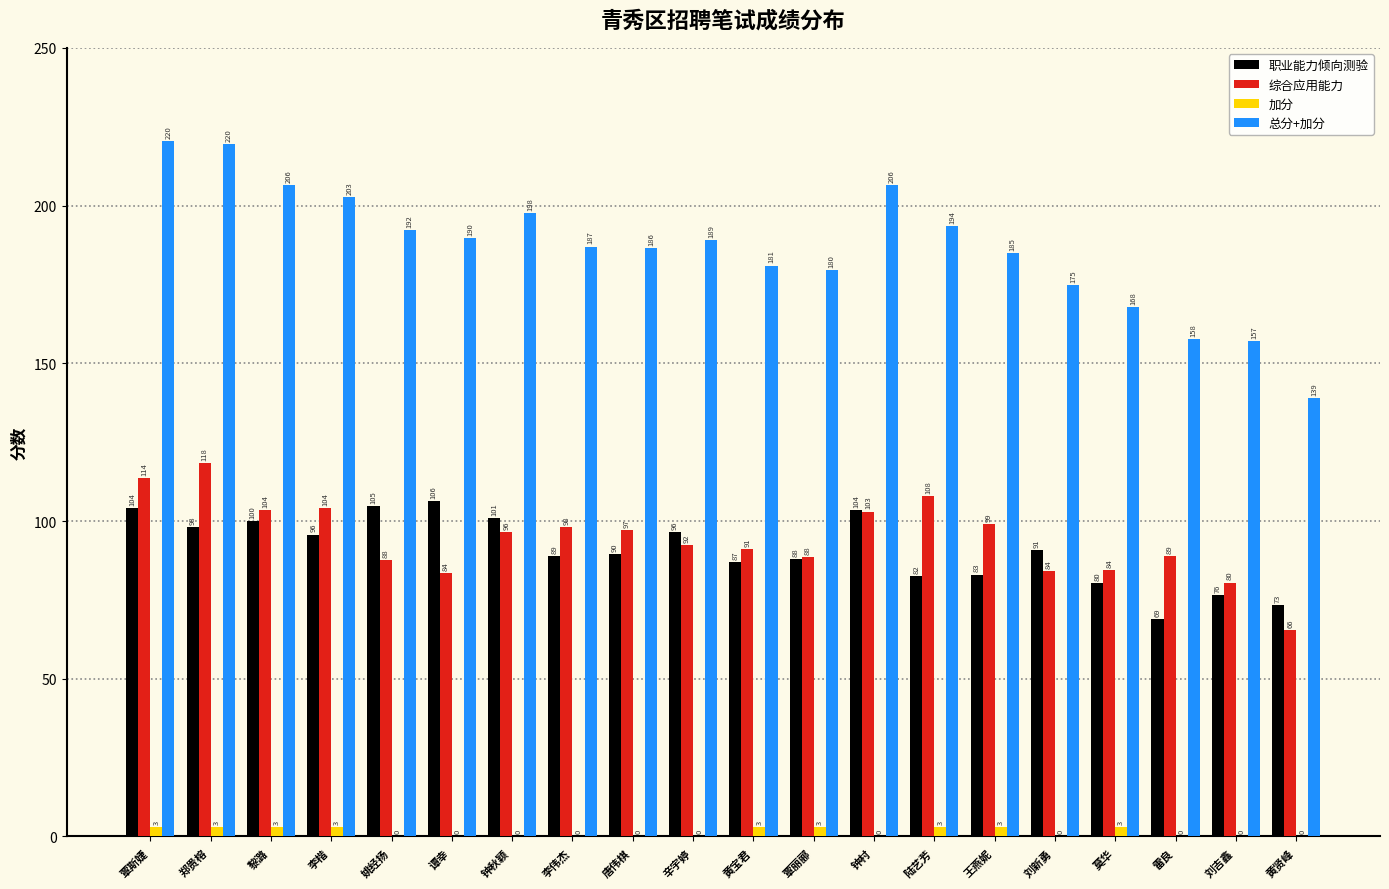

How many groups of bars are there?

20